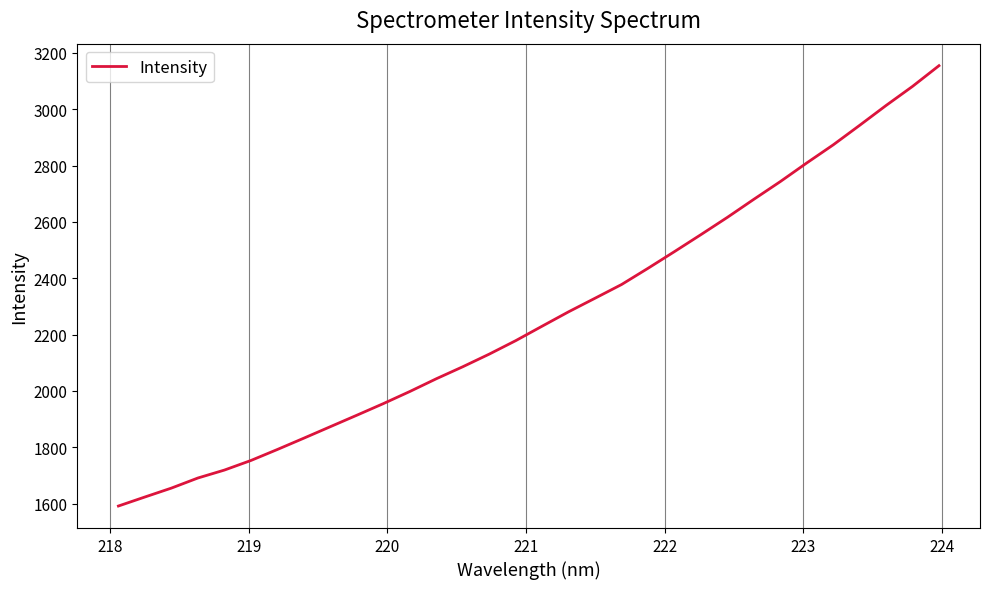

What is the minimum value shown in the chart?

1591.2